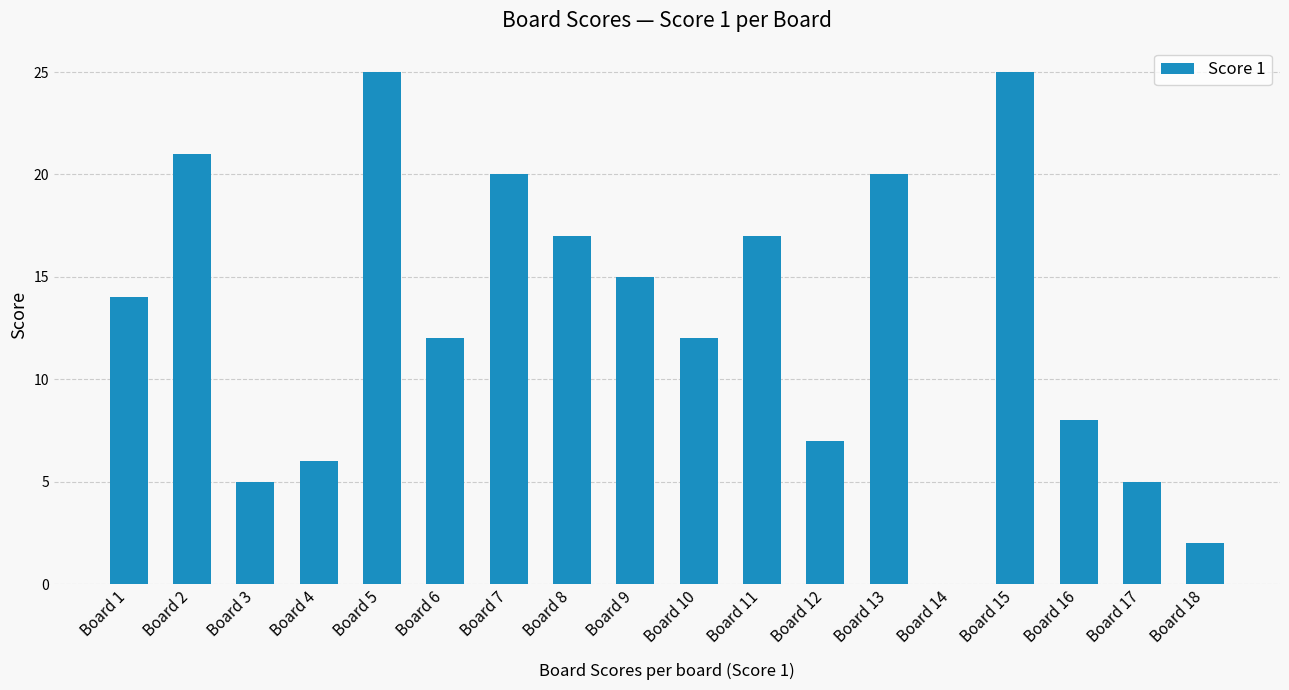

What is the sum of all values?

231